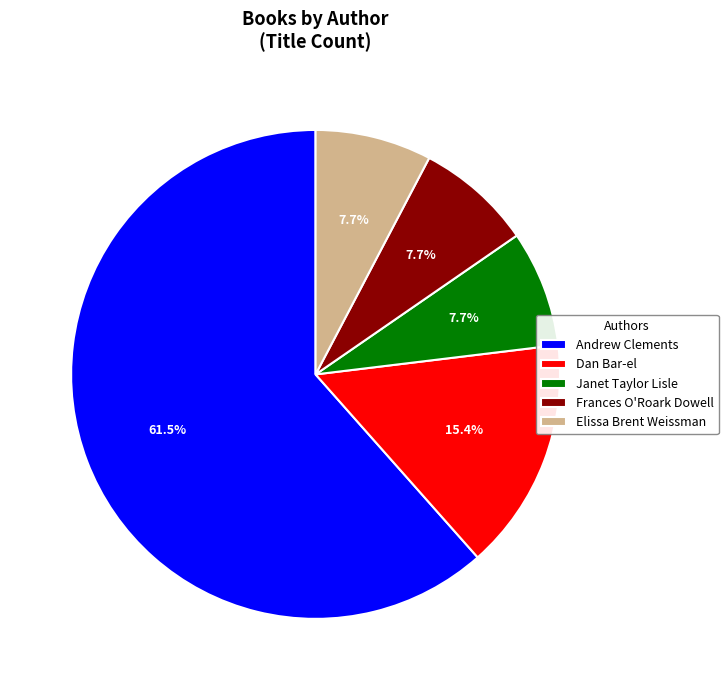

The Frances O'Roark Dowell slice represents 1% of the pie. True or false?

False